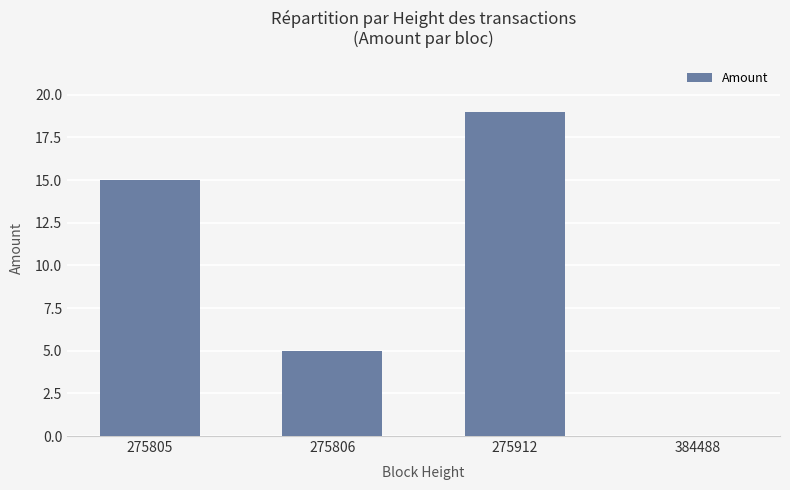

Does the chart contain stacked bars?

No